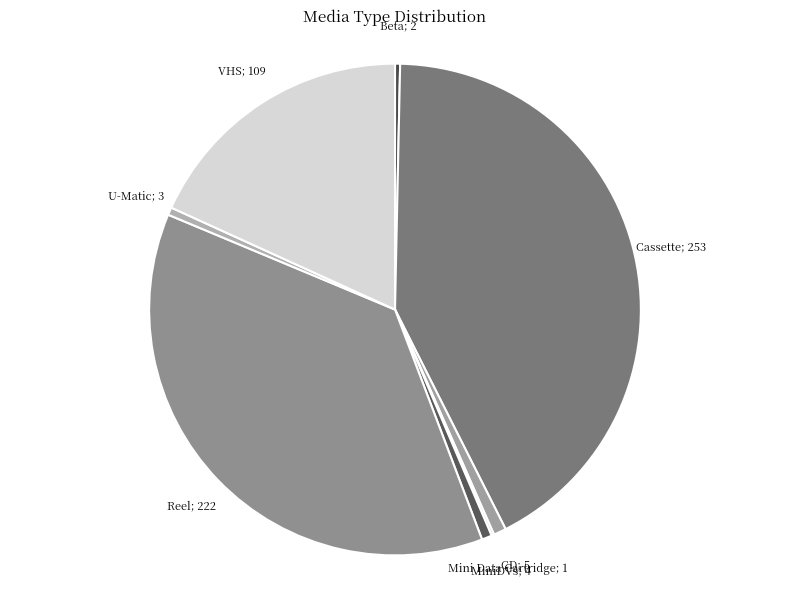

Is there a majority slice in this chart?

No